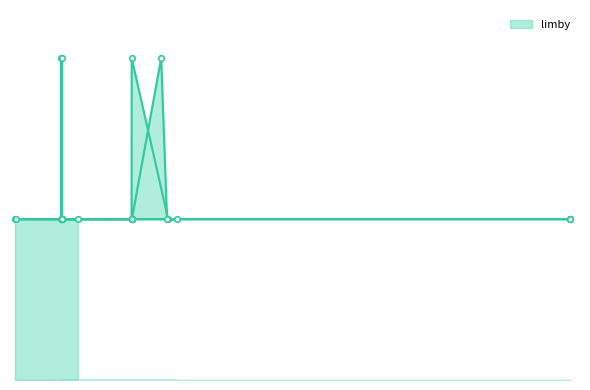

What is the difference between the second highest and second lowest values?

1